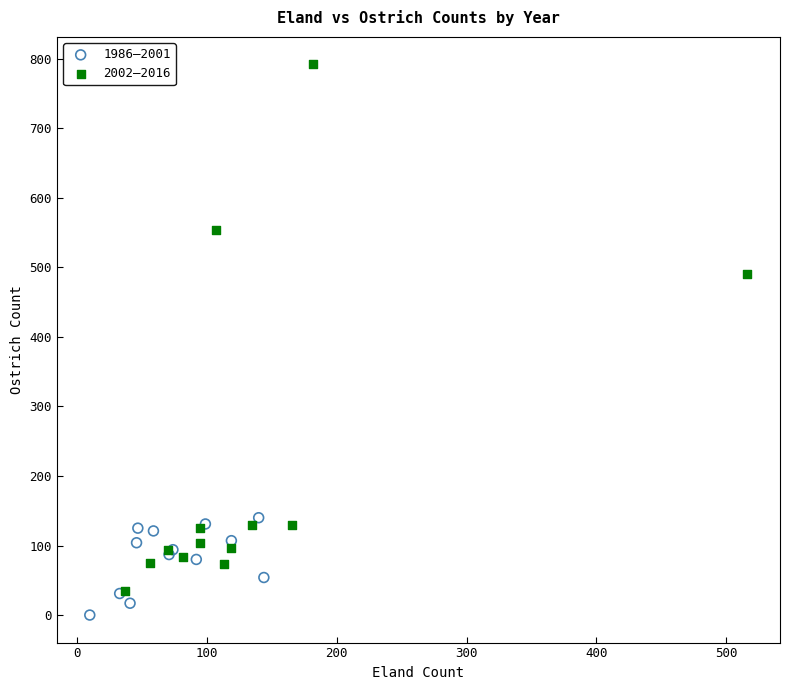

Which series contains the lowest Y value?

1986–2001